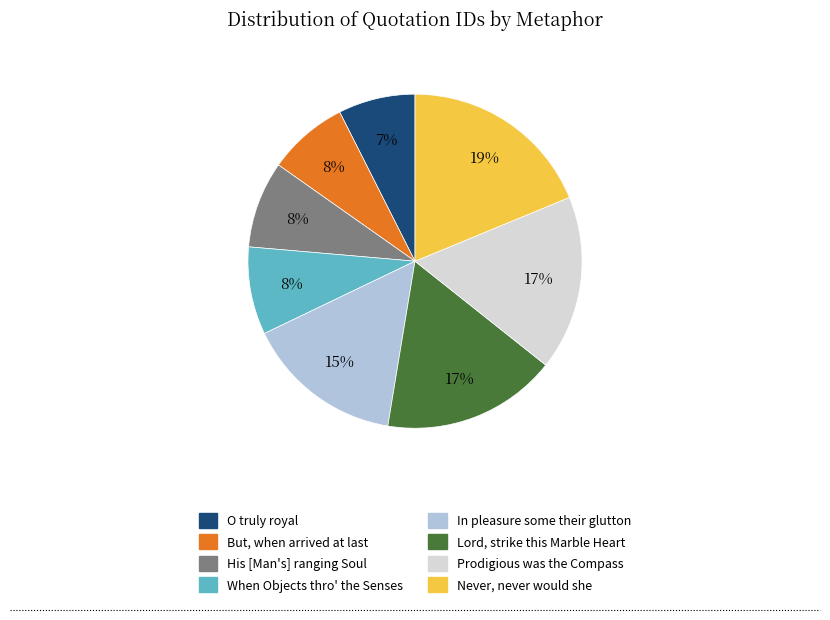

To the nearest percent, what is the difference between the His [Man's] ranging Soul and In pleasure some their glutton slice percentages?

7%